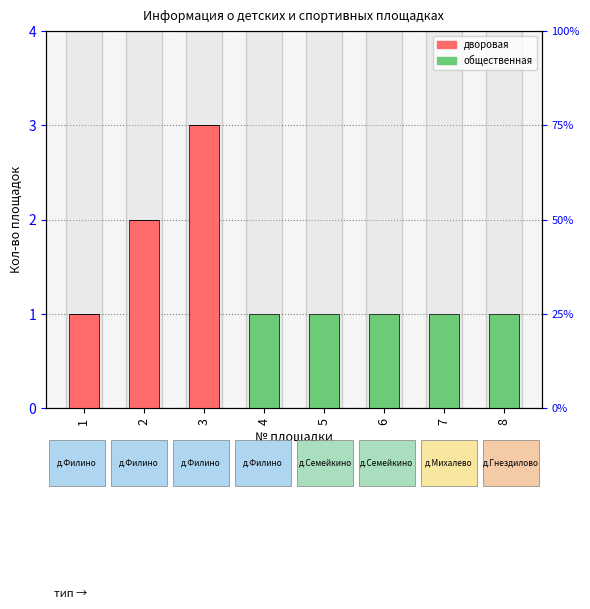

At which label is общественная closest to 0?

1